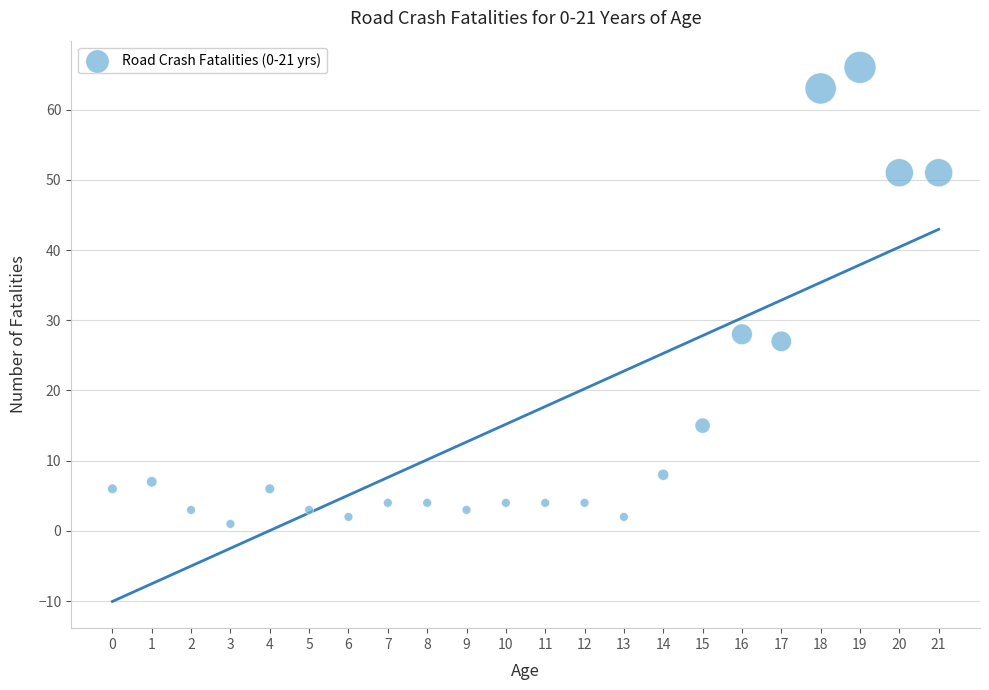

What Y value in the scatter plot is closest to 33?

28